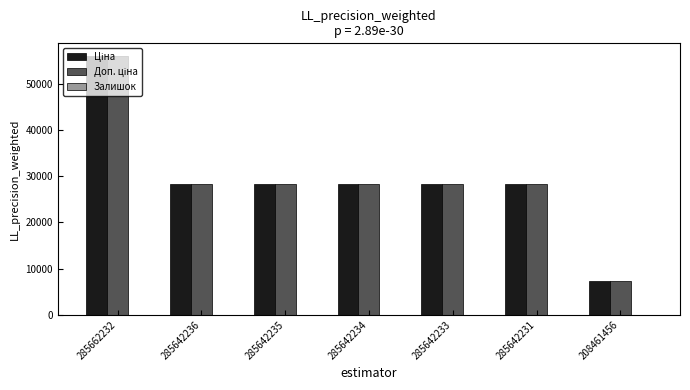

What is the maximum value shown in the chart?

56054.0